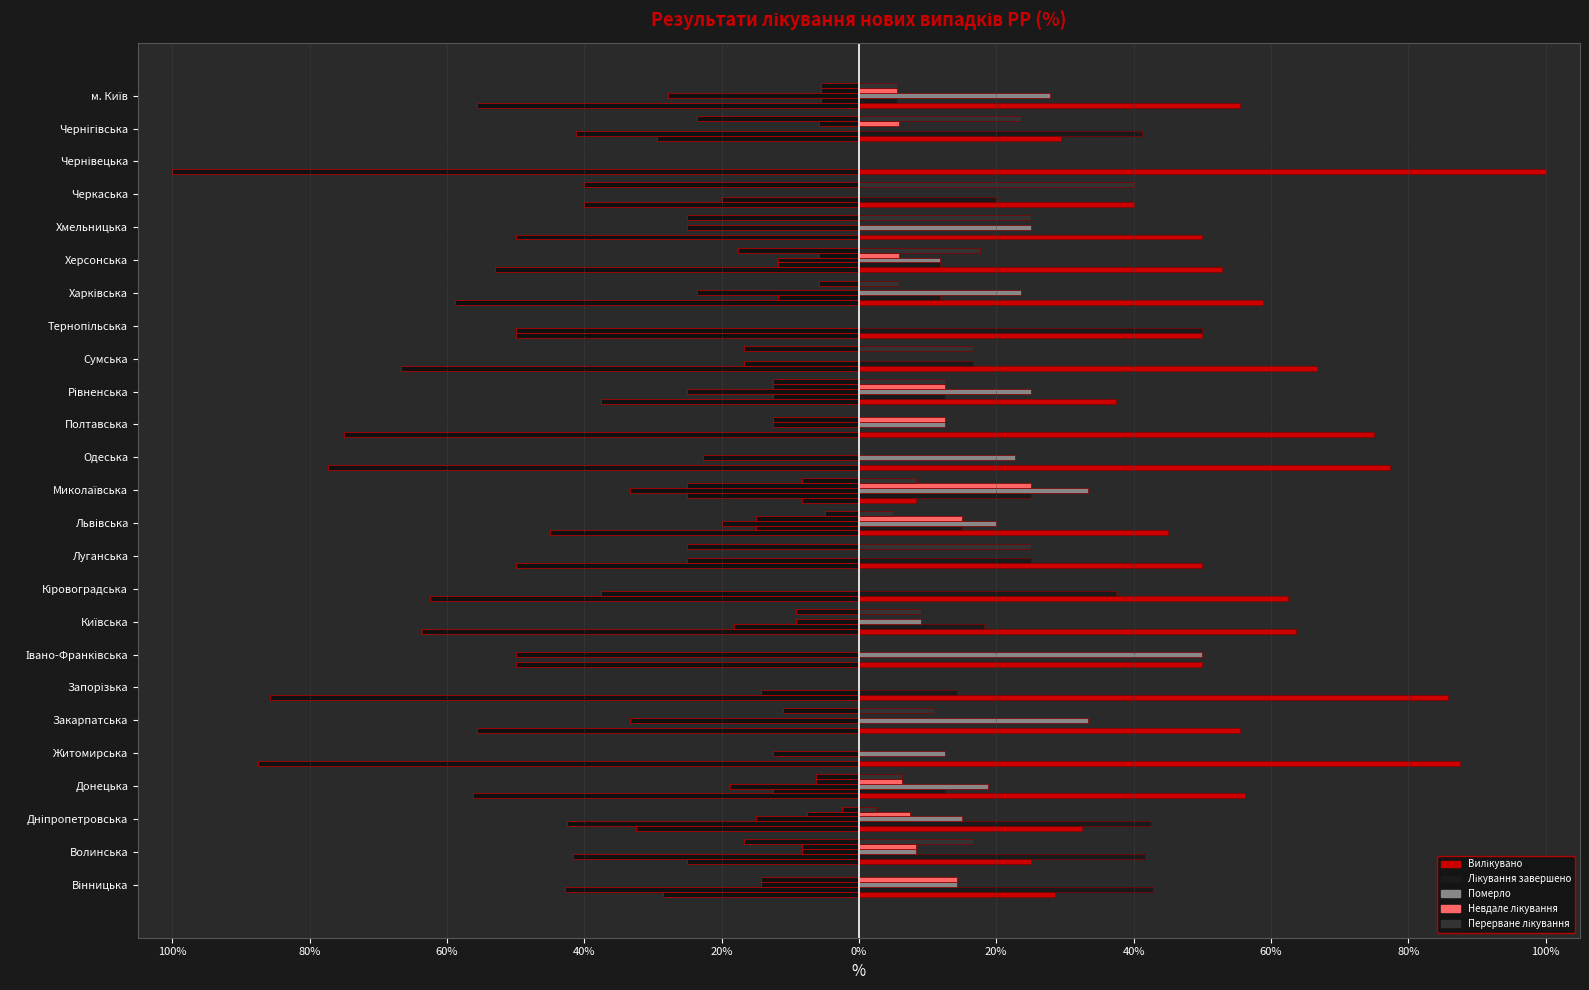

The Перерване лікування series shows -10.9 at Донецька. True or false?

False